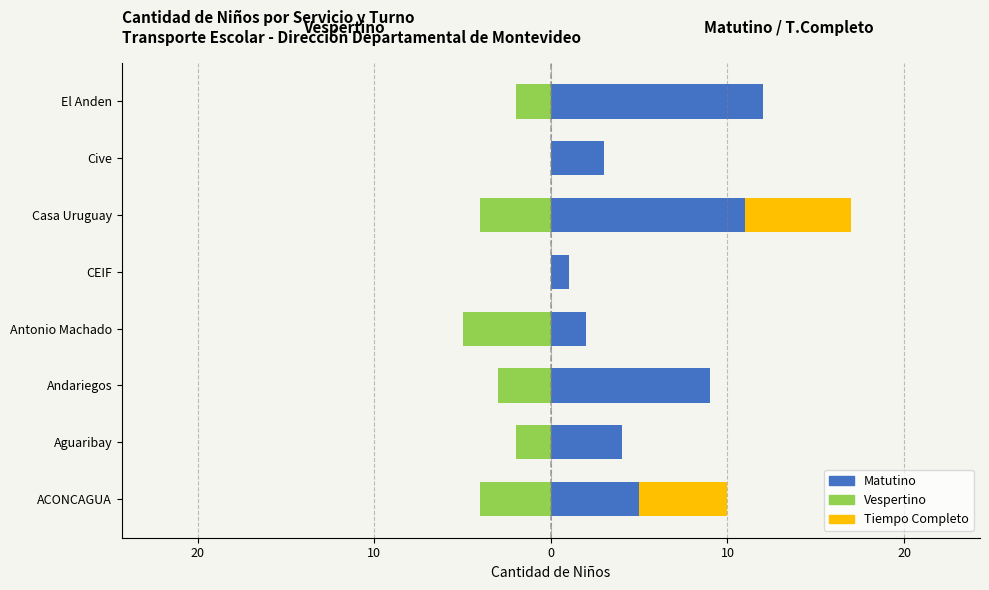

What is the average value of the Matutino series?

6